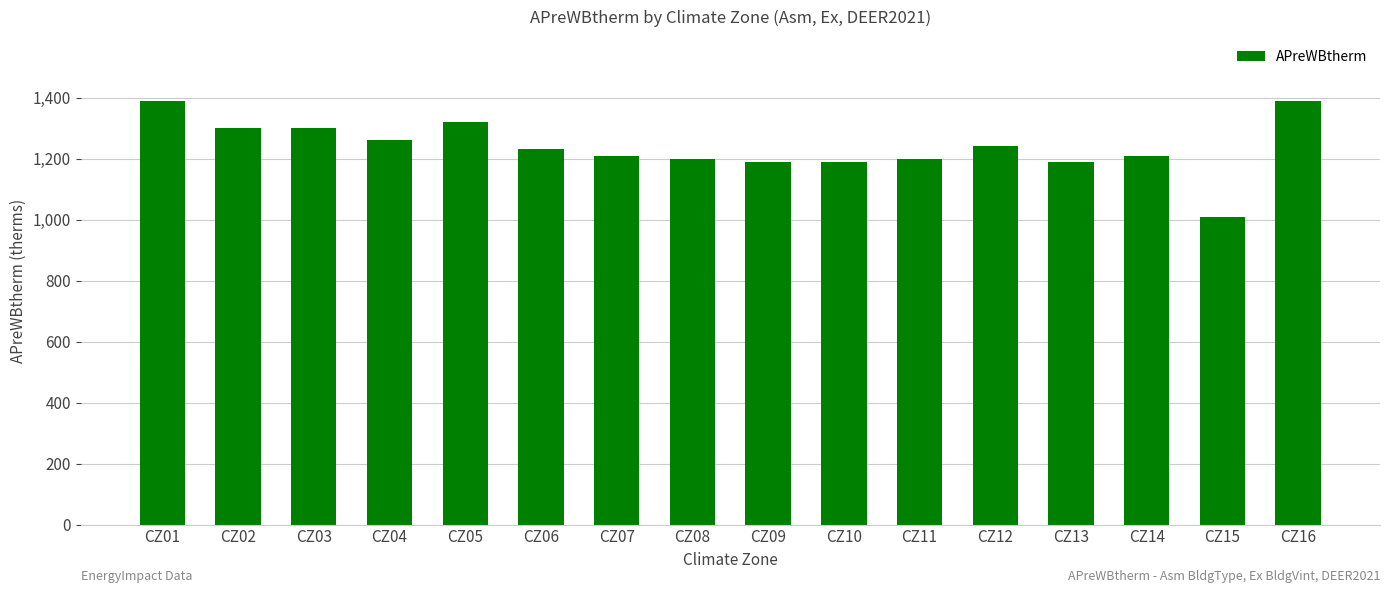

What is the approximate value at CZ04, to the nearest 10?

1260